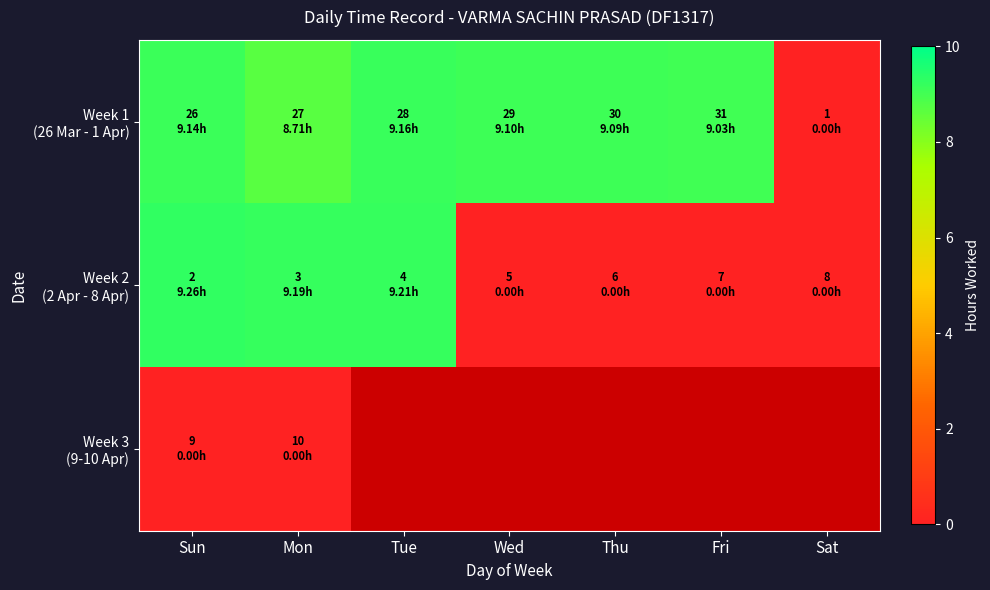

What is the spread (max minus min) of values at Sun?

9.3